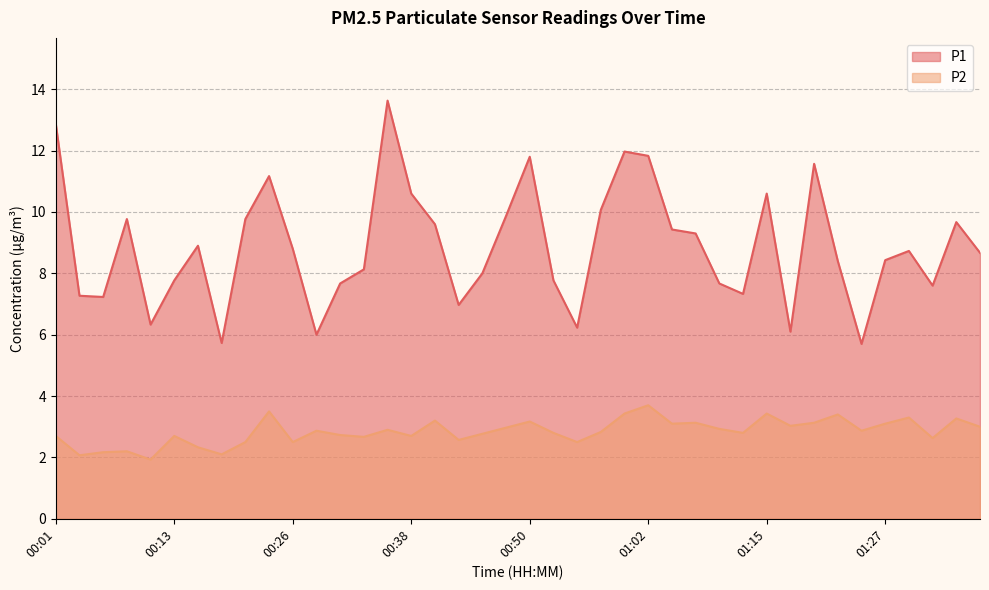

In P1, how many points are lower than both neighbors (excluding endpoints)?

10